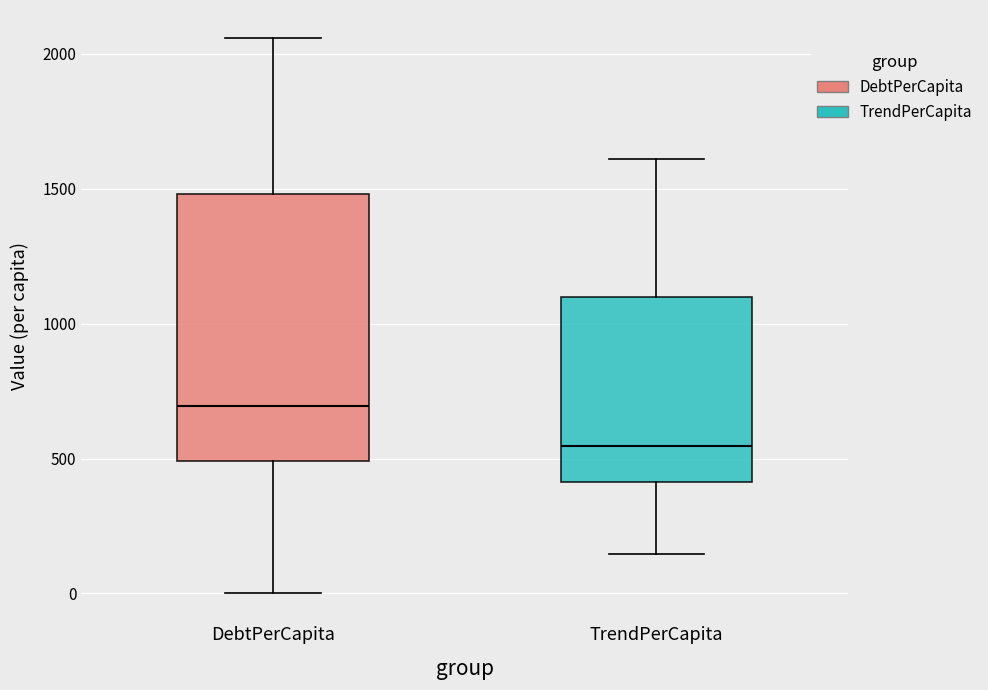

Reading left to right, read every box against the y-axis: the position of its median line, the range the box covers, and the ends of its whiskers. The values are not printed on the chart, so give them approximately, as read against the axis.

DebtPerCapita: median 700, box 500 to 1500, whiskers 0 to 2050
TrendPerCapita: median 550, box 400 to 1100, whiskers 150 to 1600